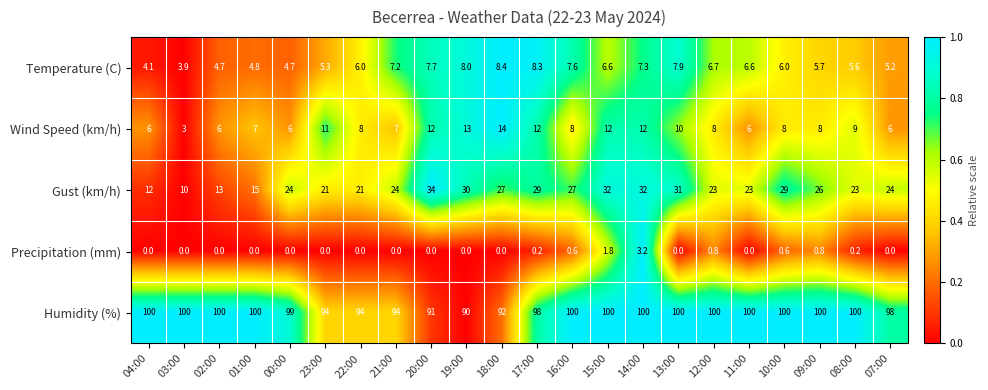

Which series has the widest spread of values?

Gust (km/h)